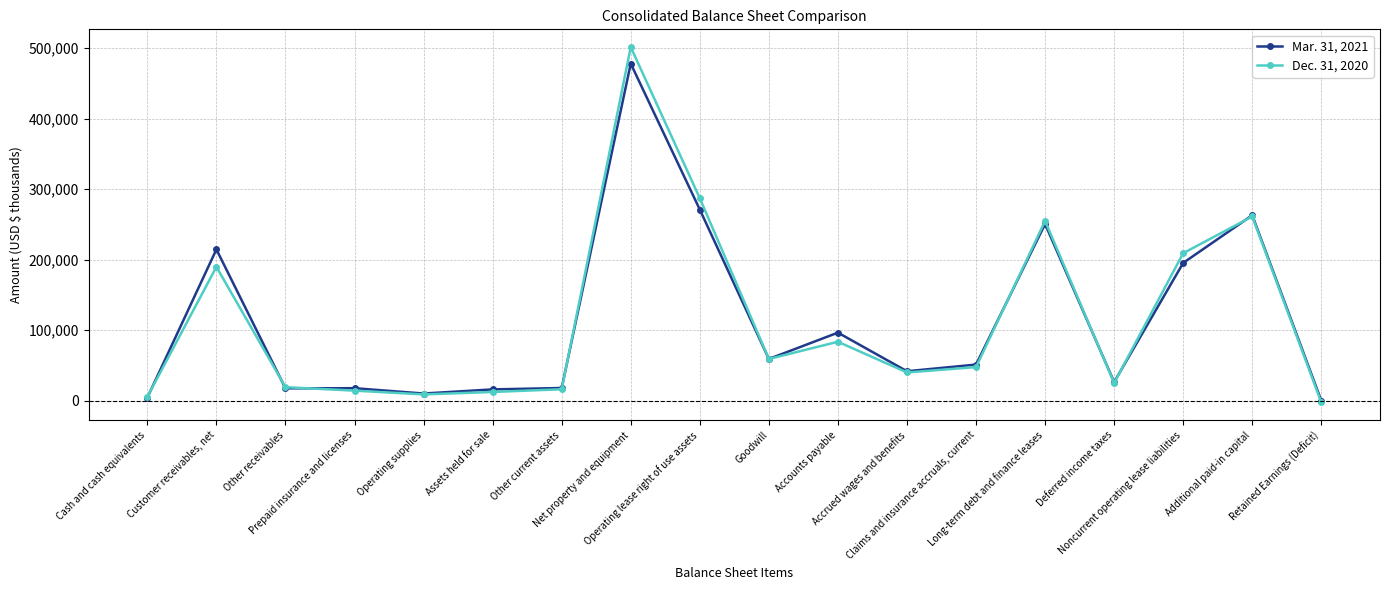

True or false: Dec. 31, 2020 has more than 0 points higher than both neighbors.

True